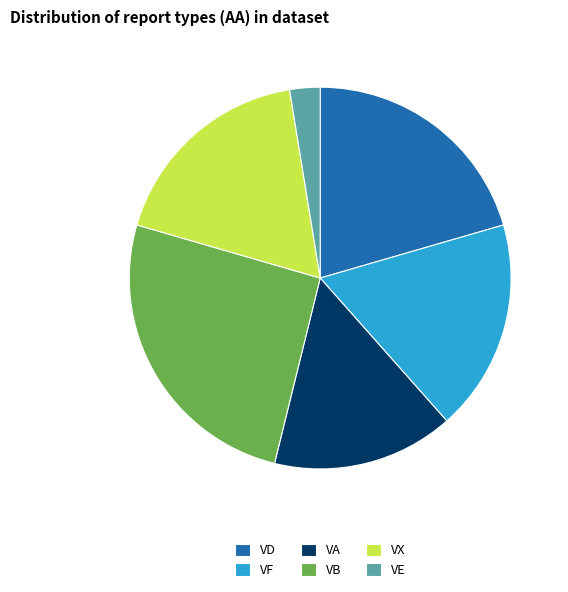

The VX slice represents 18% of the pie. True or false?

True